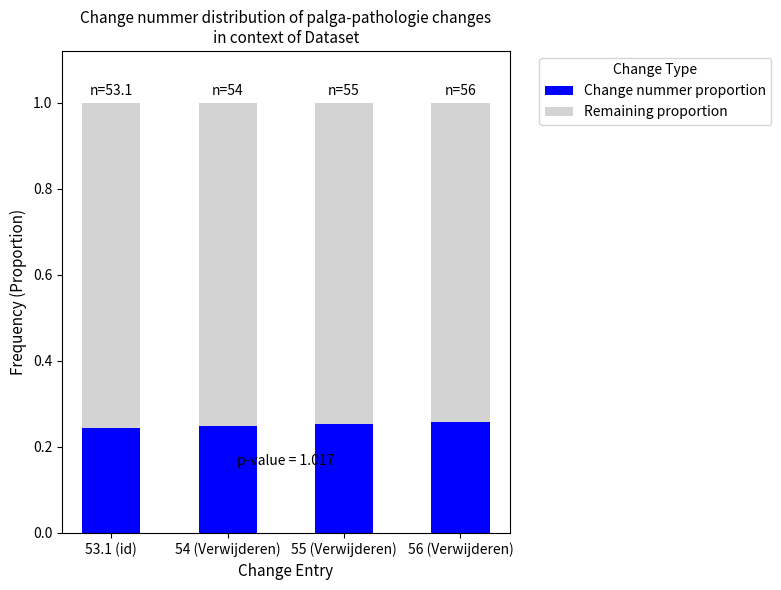

How many data points does each series have?

4